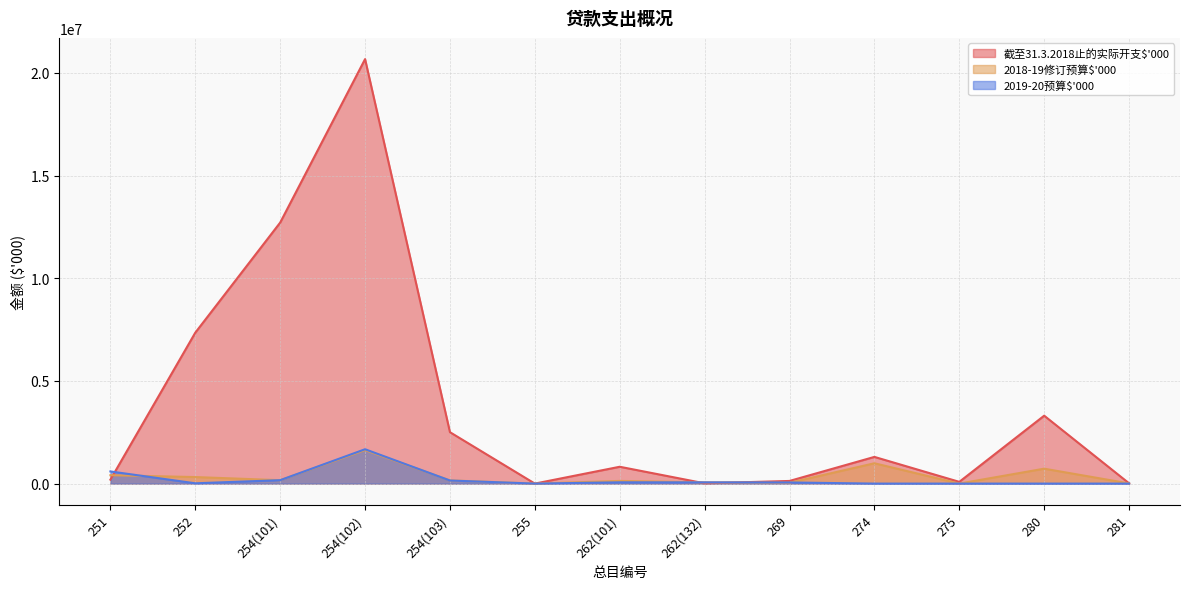

How many categories are shown in the chart?

13